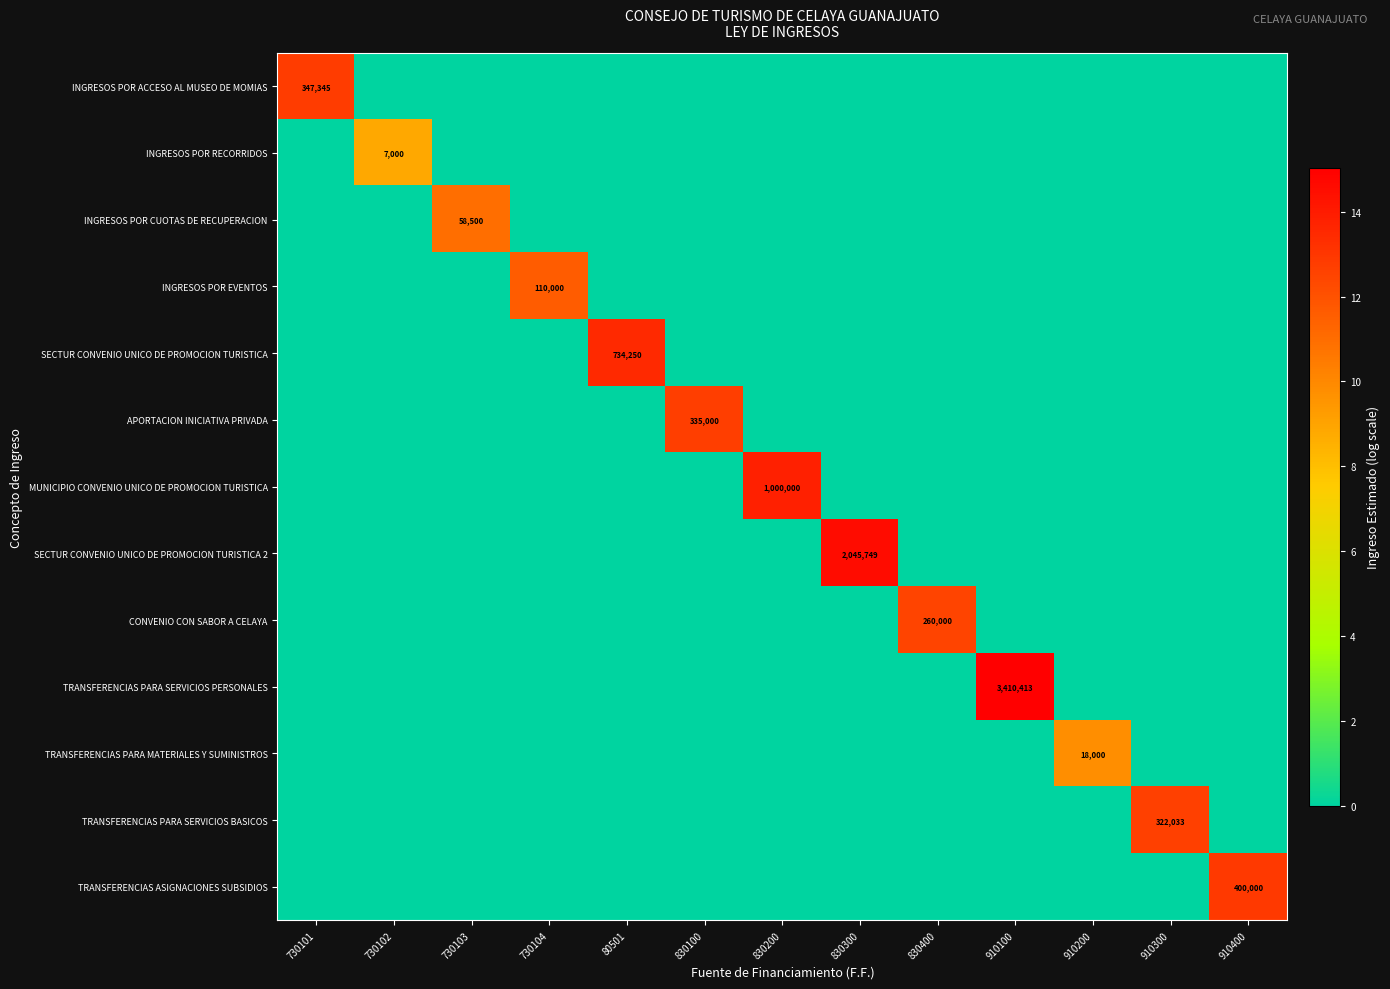

Is the value of INGRESOS POR EVENTOS at 730104 greater than the value of TRANSFERENCIAS PARA SERVICIOS BASICOS at 910300?

No